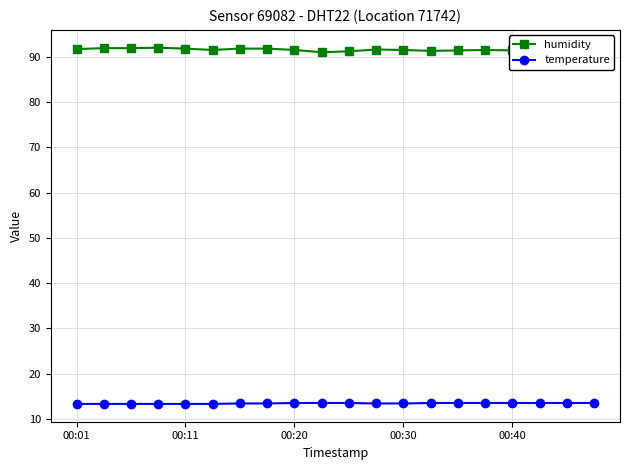

What is the average value of the temperature series?

13.4